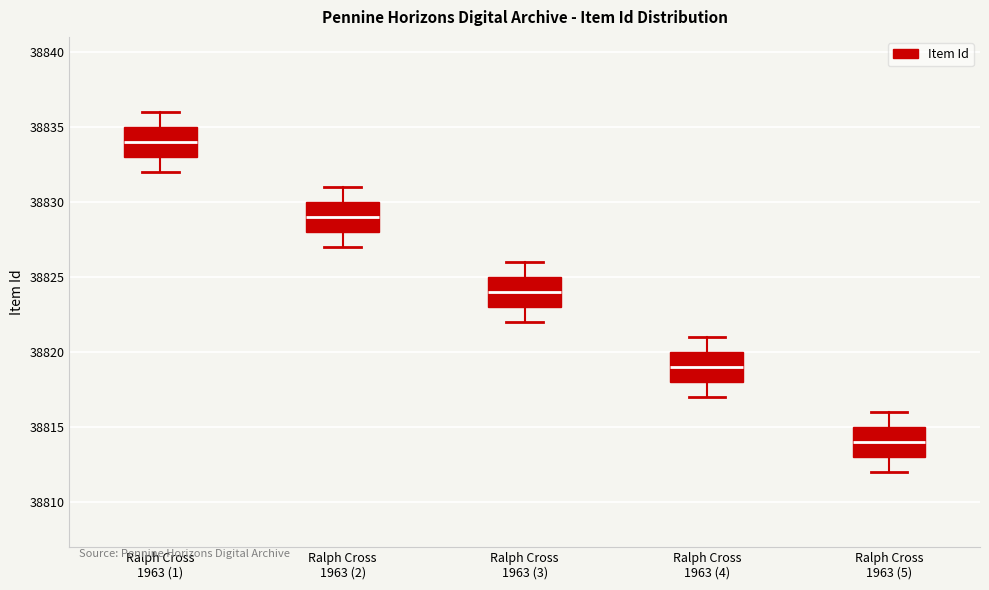

Reading left to right, read every box against the y-axis: the position of its median line, the range the box covers, and the ends of its whiskers. The values are not printed on the chart, so give them approximately, as read against the axis.

Ralph Cross 1963 (1): median 38834, box 38833 to 38835, whiskers 38832 to 38836
Ralph Cross 1963 (2): median 38829, box 38828 to 38830, whiskers 38827 to 38831
Ralph Cross 1963 (3): median 38824, box 38823 to 38825, whiskers 38822 to 38826
Ralph Cross 1963 (4): median 38819, box 38818 to 38820, whiskers 38817 to 38821
Ralph Cross 1963 (5): median 38814, box 38813 to 38815, whiskers 38812 to 38816